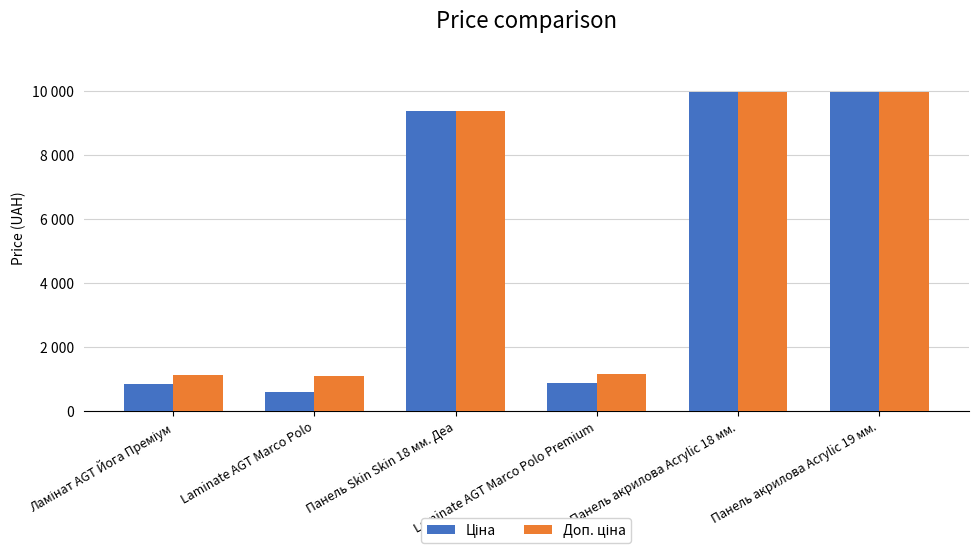

What value does the Ціна series have at Laminate AGT Marco Polo Premium?

848.4